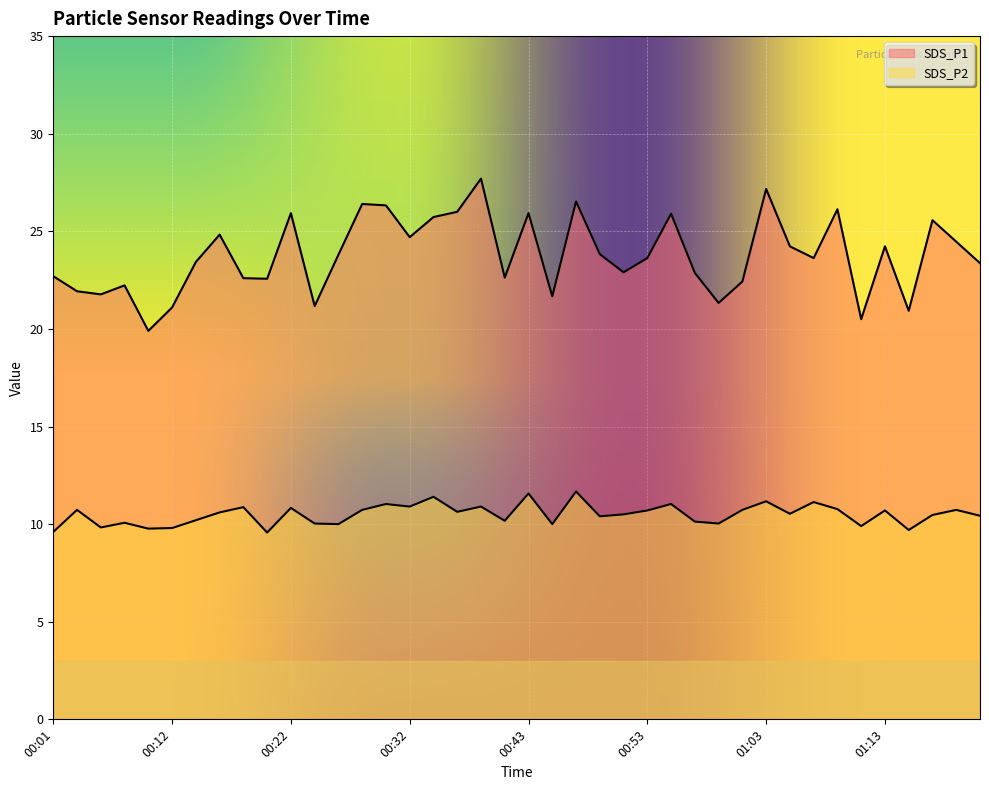

At which label does SDS_P1 reach its minimum?

00:10